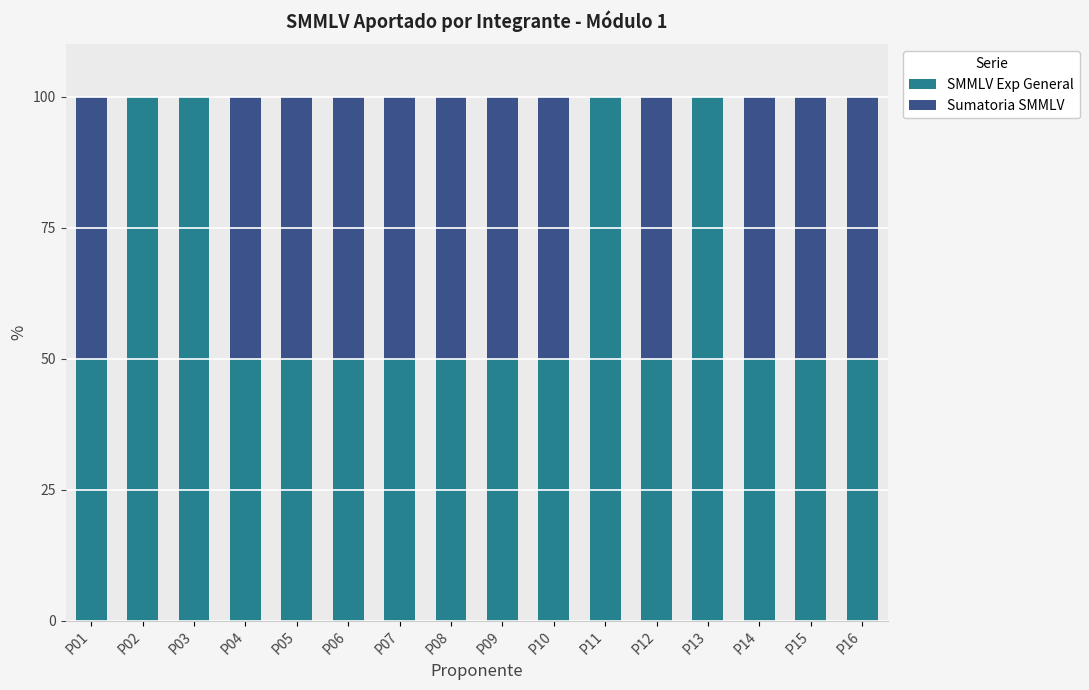

The value of SMMLV Exp General at P09 is 13. True or false?

False